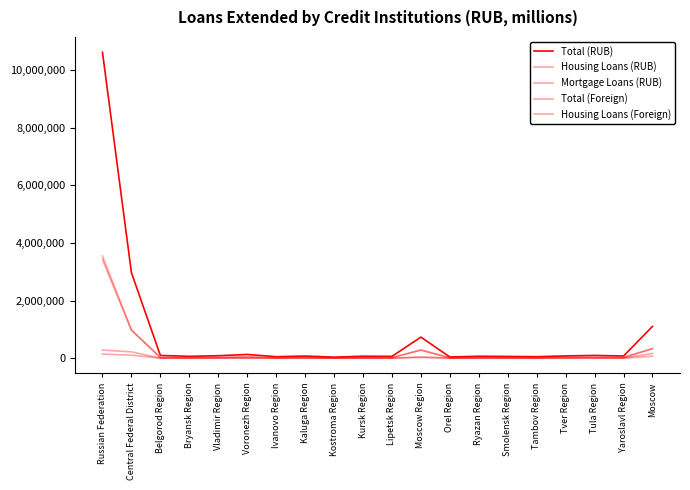

Reading left to right, list all the values displayed in this chart.

Total (RUB): Russian Federation=10621468	Central Federal District=2968453	Belgorod Region=94994	Bryansk Region=63455	Vladimir Region=85131	Voronezh Region=129062	Ivanovo Region=51364	Kaluga Region=74431	Kostroma Region=35035	Kursk Region=68671	Lipetsk Region=63320	Moscow Region=730627	Orel Region=40968	Ryazan Region=67464	Smolensk Region=60022	Tambov Region=51648	Tver Region=77815	Tula Region=95384	Yaroslavl Region=75893	Moscow=1103168
Housing Loans (RUB): Russian Federation=3547477	Central Federal District=982918	Belgorod Region=22910	Bryansk Region=19875	Vladimir Region=24805	Voronezh Region=43605	Ivanovo Region=16203	Kaluga Region=27936	Kostroma Region=10972	Kursk Region=21009	Lipetsk Region=18533	Moscow Region=282919	Orel Region=12901	Ryazan Region=24766	Smolensk Region=22637	Tambov Region=16081	Tver Region=29187	Tula Region=30169	Yaroslavl Region=24761	Moscow=333649
Mortgage Loans (RUB): Russian Federation=3424346	Central Federal District=967448	Belgorod Region=21994	Bryansk Region=19442	Vladimir Region=24042	Voronezh Region=42792	Ivanovo Region=16071	Kaluga Region=27635	Kostroma Region=10859	Kursk Region=20310	Lipetsk Region=18260	Moscow Region=280891	Orel Region=12564	Ryazan Region=24538	Smolensk Region=22319	Tambov Region=15753	Tver Region=29091	Tula Region=29878	Yaroslavl Region=24510	Moscow=326497
Total (Foreign): Russian Federation=283169	Central Federal District=218747	Belgorod Region=458	Bryansk Region=291	Vladimir Region=632	Voronezh Region=846	Ivanovo Region=1250	Kaluga Region=1118	Kostroma Region=66	Kursk Region=306	Lipetsk Region=276	Moscow Region=44417	Orel Region=271	Ryazan Region=415	Smolensk Region=773	Tambov Region=237	Tver Region=761	Tula Region=714	Yaroslavl Region=356	Moscow=165560
Housing Loans (Foreign): Russian Federation=139488	Central Federal District=103774	Belgorod Region=399	Bryansk Region=228	Vladimir Region=525	Voronezh Region=507	Ivanovo Region=195	Kaluga Region=662	Kostroma Region=52	Kursk Region=270	Lipetsk Region=150	Moscow Region=27473	Orel Region=231	Ryazan Region=298	Smolensk Region=325	Tambov Region=205	Tver Region=621	Tula Region=577	Yaroslavl Region=257	Moscow=70799